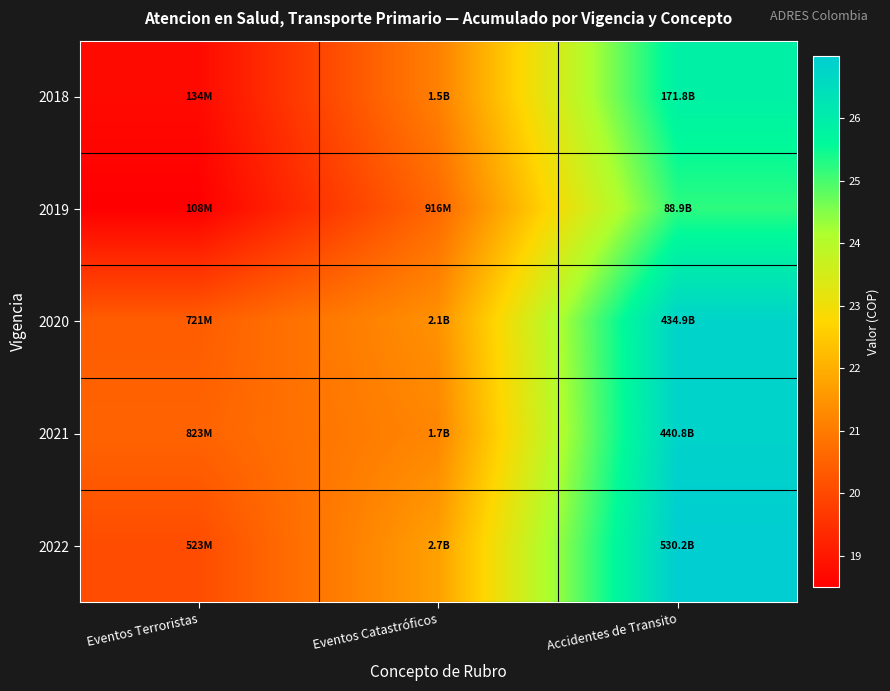

What is the total value across all series at Eventos Catastróficos?

106.2